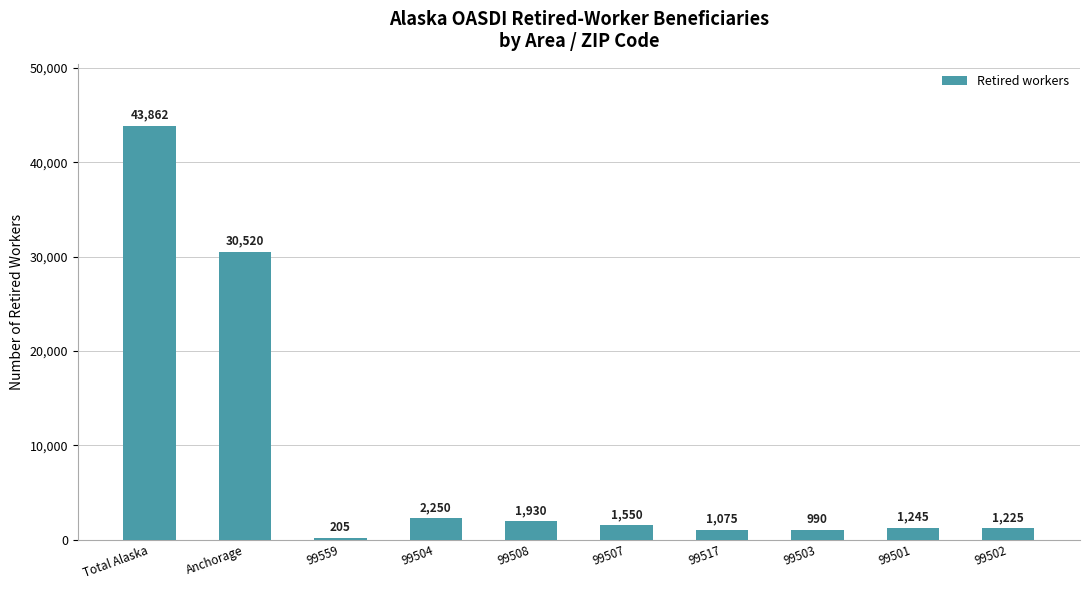

Which category has the lowest value across all series?

99559